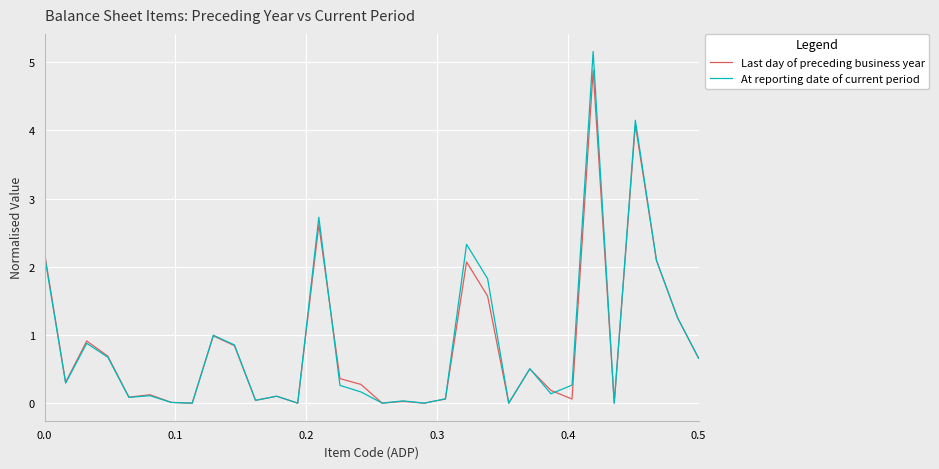

Which series has the widest spread of values?

At reporting date of current period